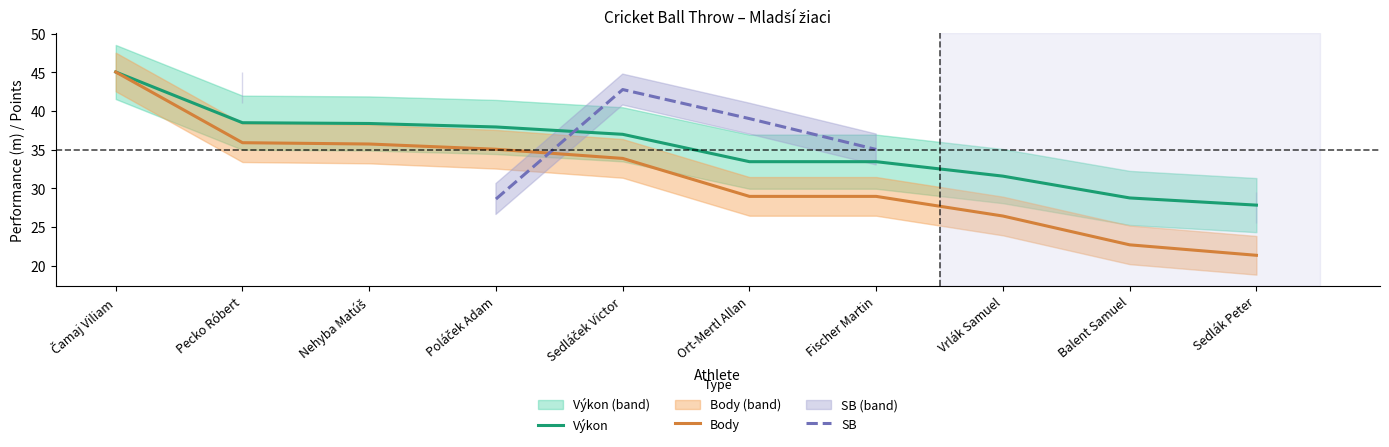

What is the sum of all Výkon values?

351.9